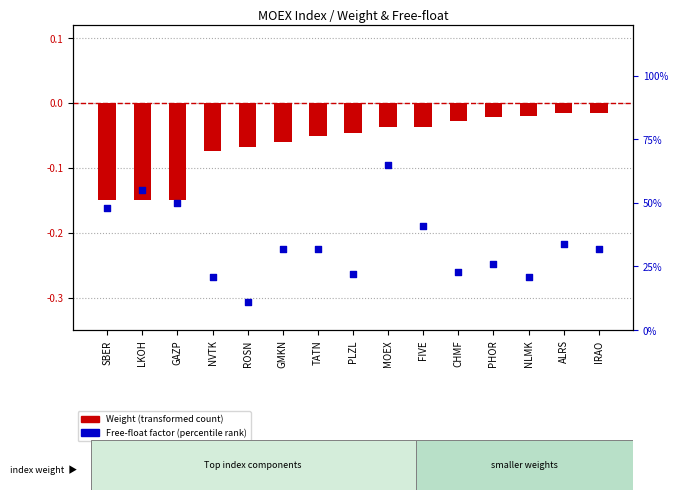

Which series has the largest total across all categories?

Free-float factor (percentile rank)